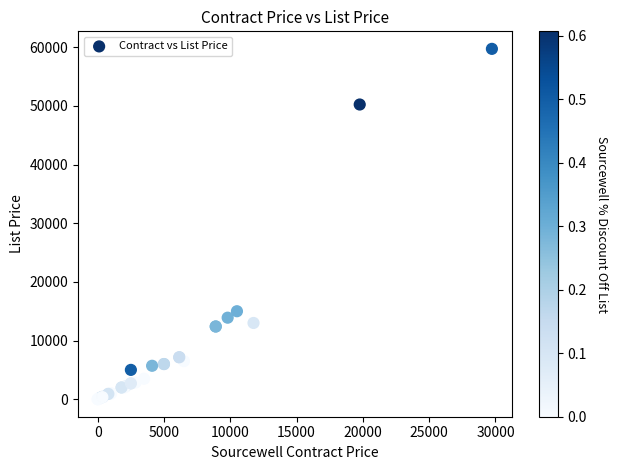

What Y value in the scatter plot is closest to 29870?

15000